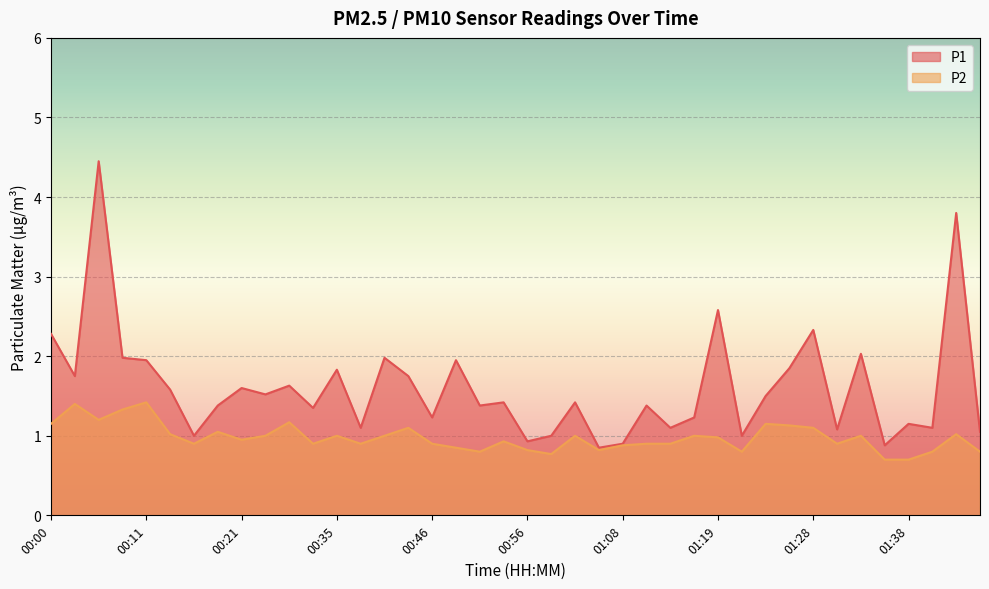

What is the maximum value for P2?

1.4